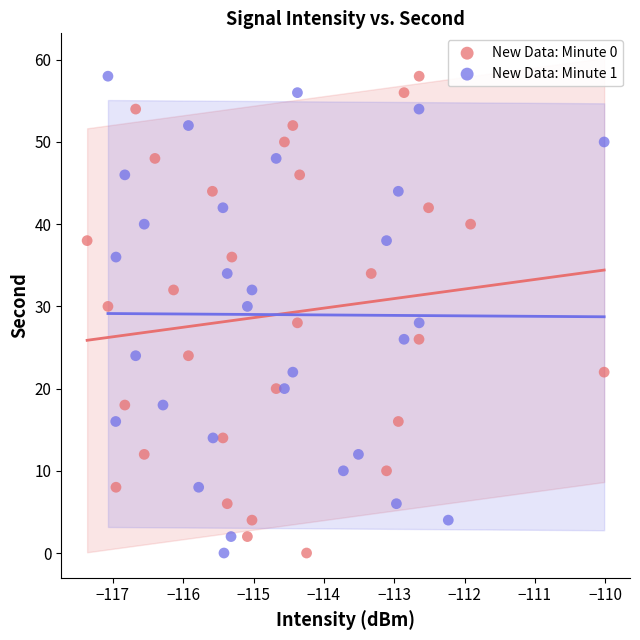

What are all the series names shown in the legend?

New Data: Minute 0, New Data: Minute 1